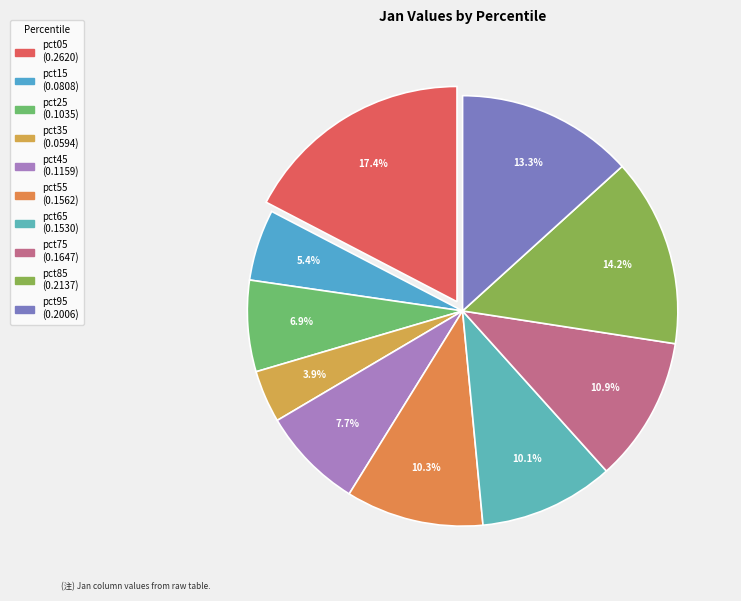

How many slices are in this pie chart?

10